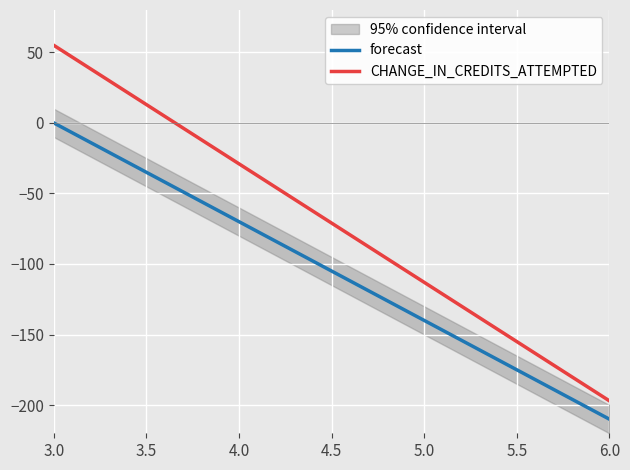

True or false: forecast has more than 2 interior local peaks.

False